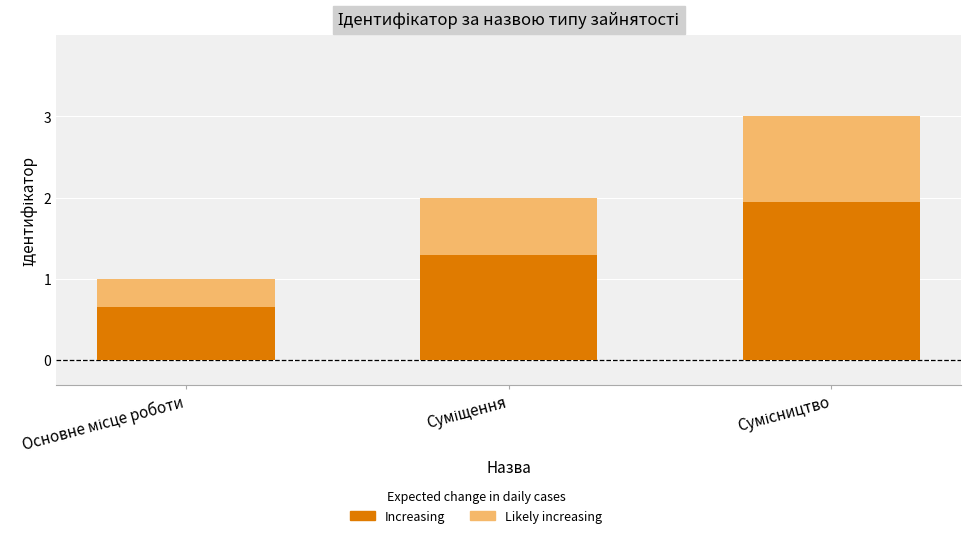

Rank the categories by value from lowest to highest.

Основне місце роботи, Суміщення, Сумісництво